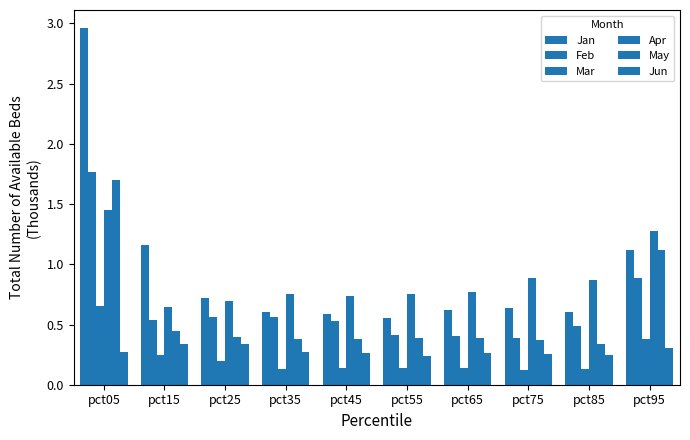

Are the bars horizontal?

No